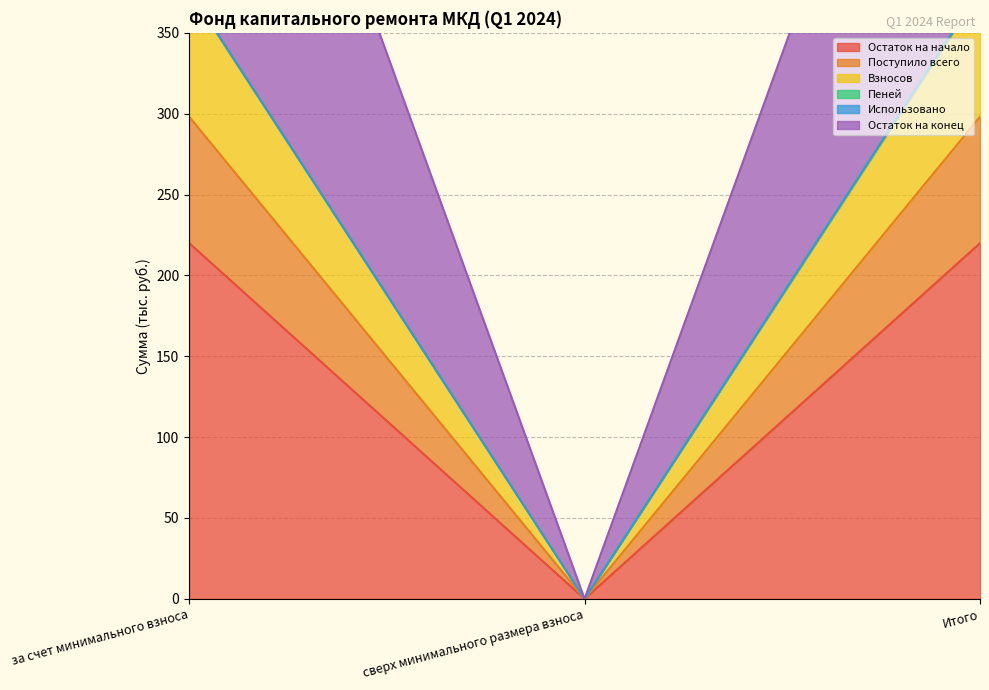

At which label does Остаток на начало reach its minimum?

сверх минимального размера взноса